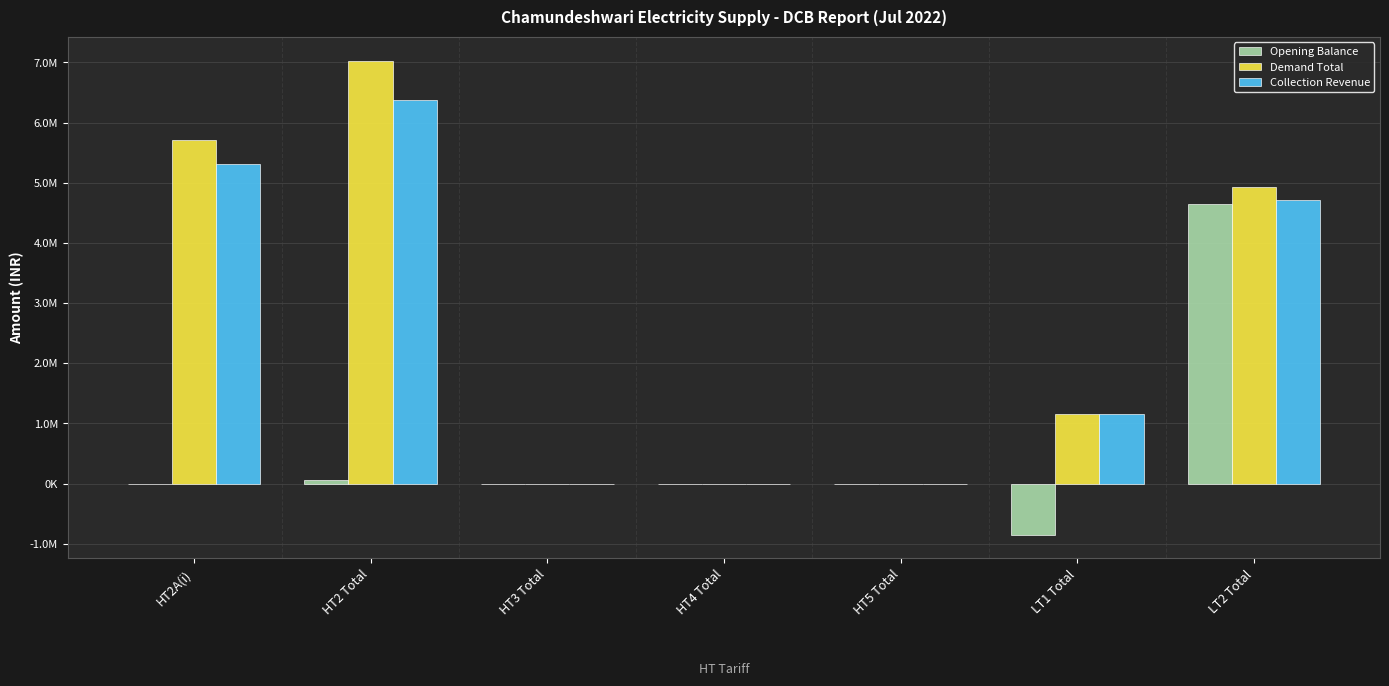

Is the value of Demand Total at LT2 Total greater than the value of Opening Balance at HT2 Total?

Yes